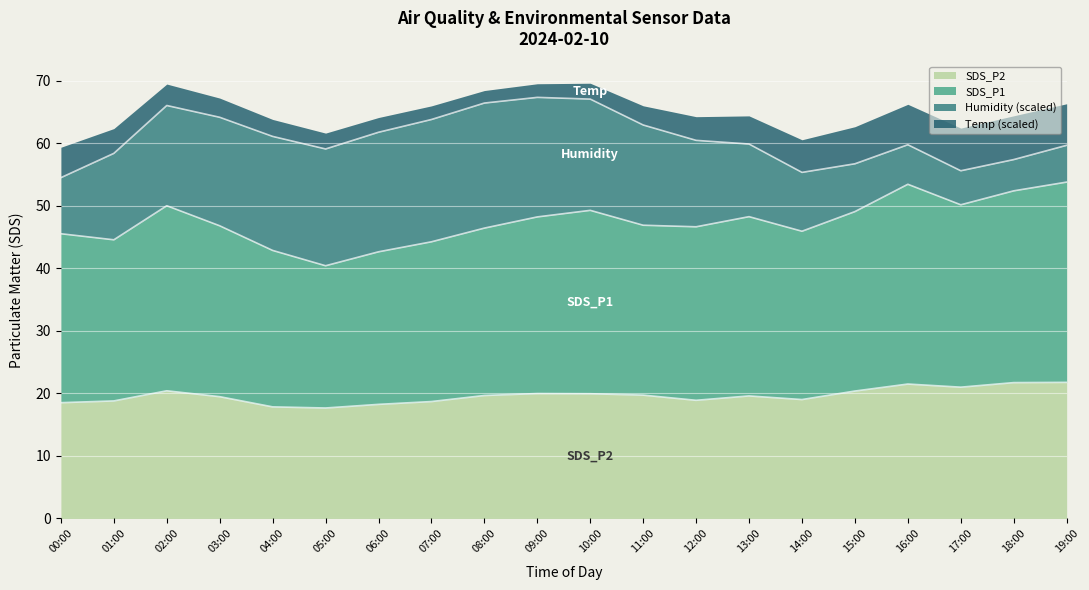

What is the total value across all series at 10:00?

69.6